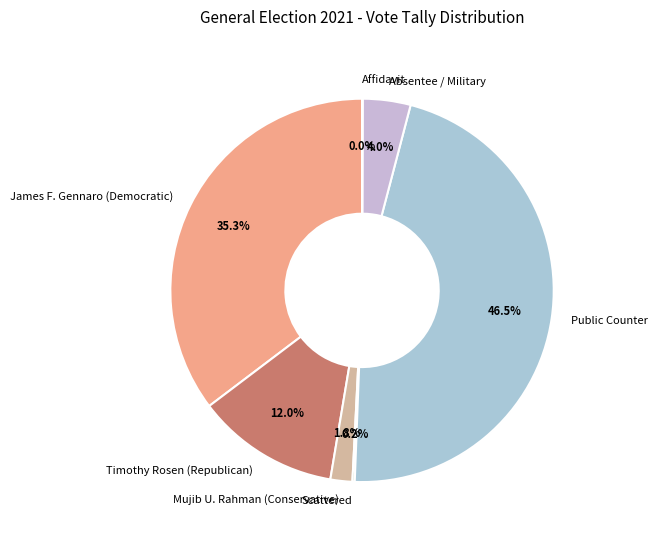

To the nearest percent, what is the average slice percentage?

14%